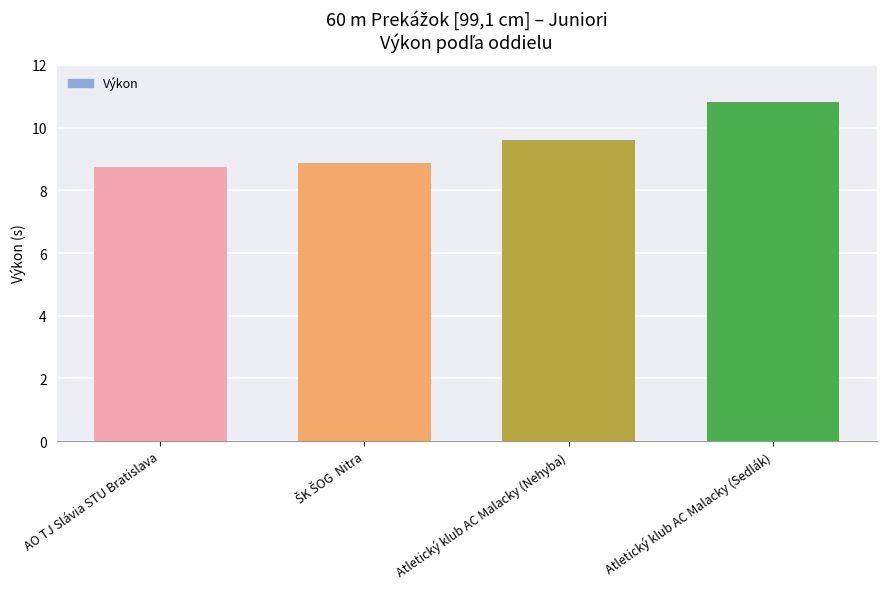

The value at AO TJ Slávia STU Bratislava is 13.2. True or false?

False